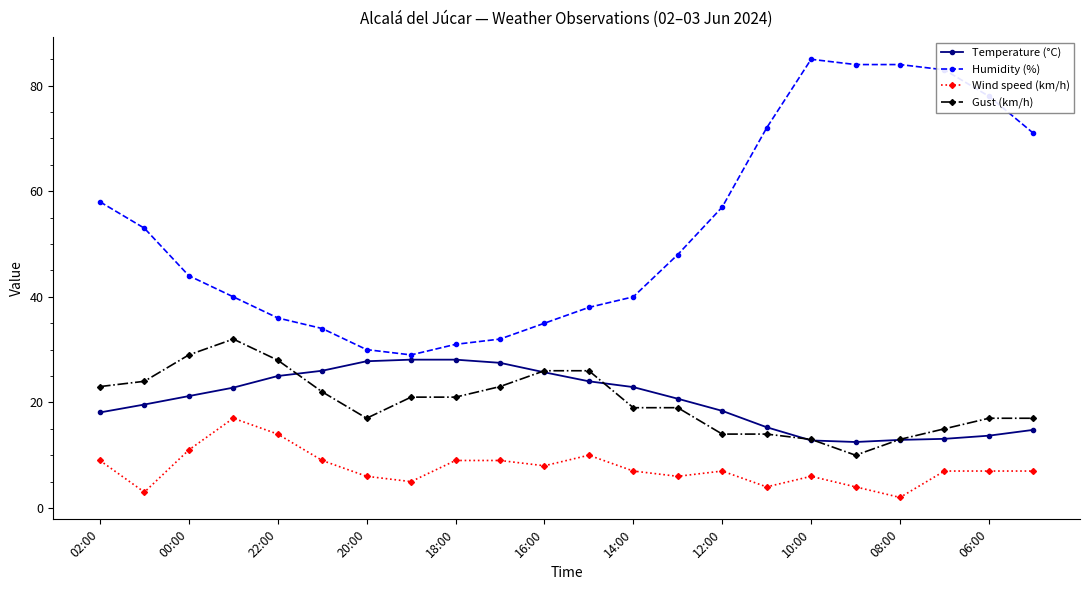

At how many categories does at least one series exceed 45?

11